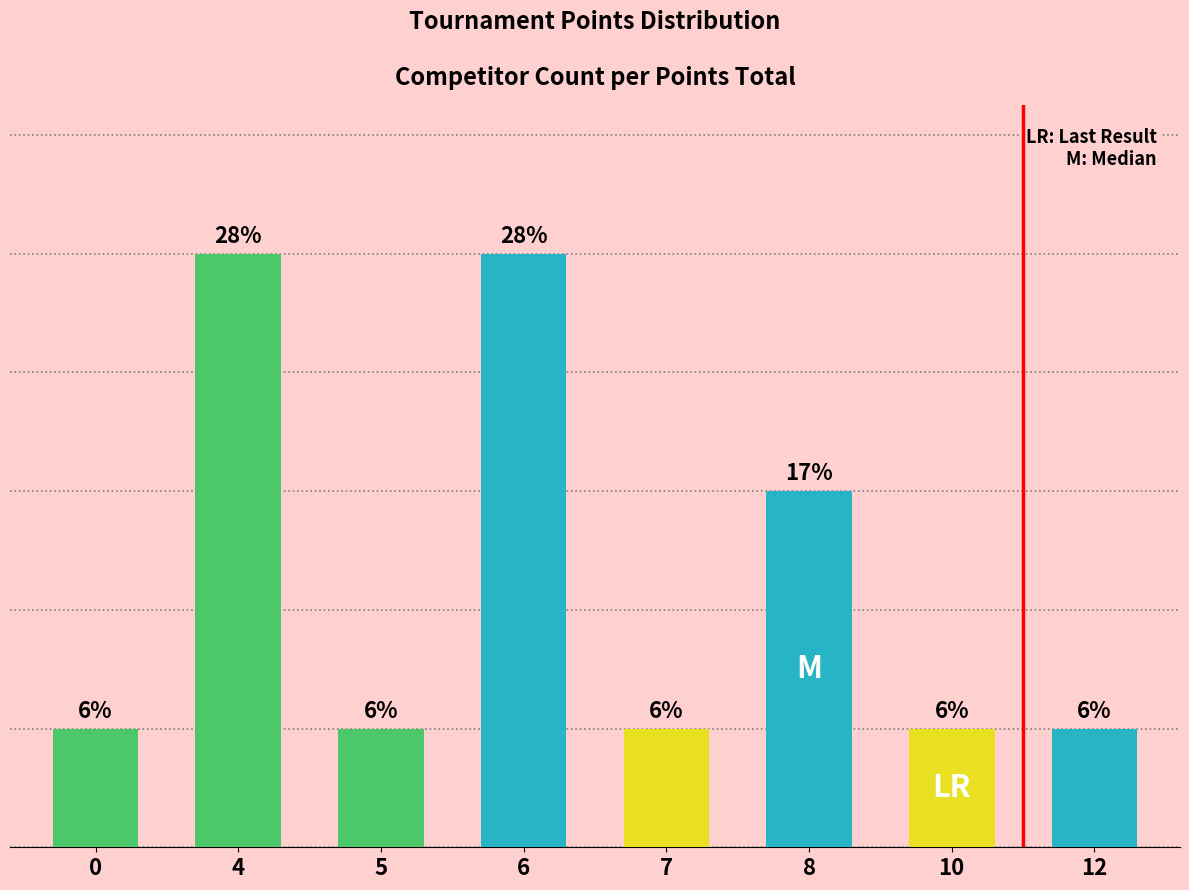

Reading left to right, list all the values displayed in this chart.

0=1	4=5	5=1	6=5	7=1	8=3	10=1	12=1